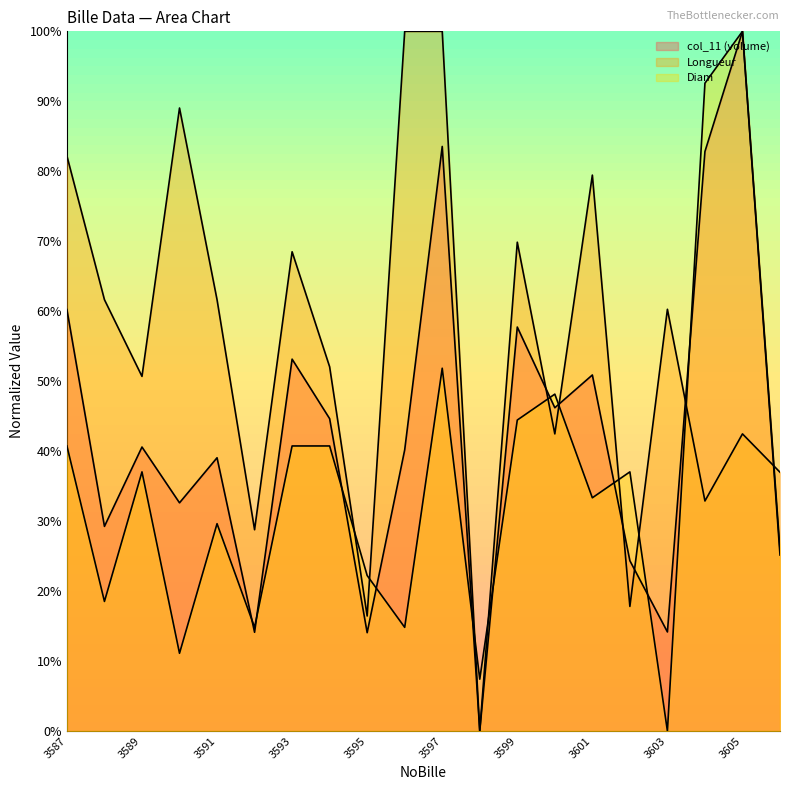

Where do Diam and col_11 (volume) first cross each other?

3591 and 3592